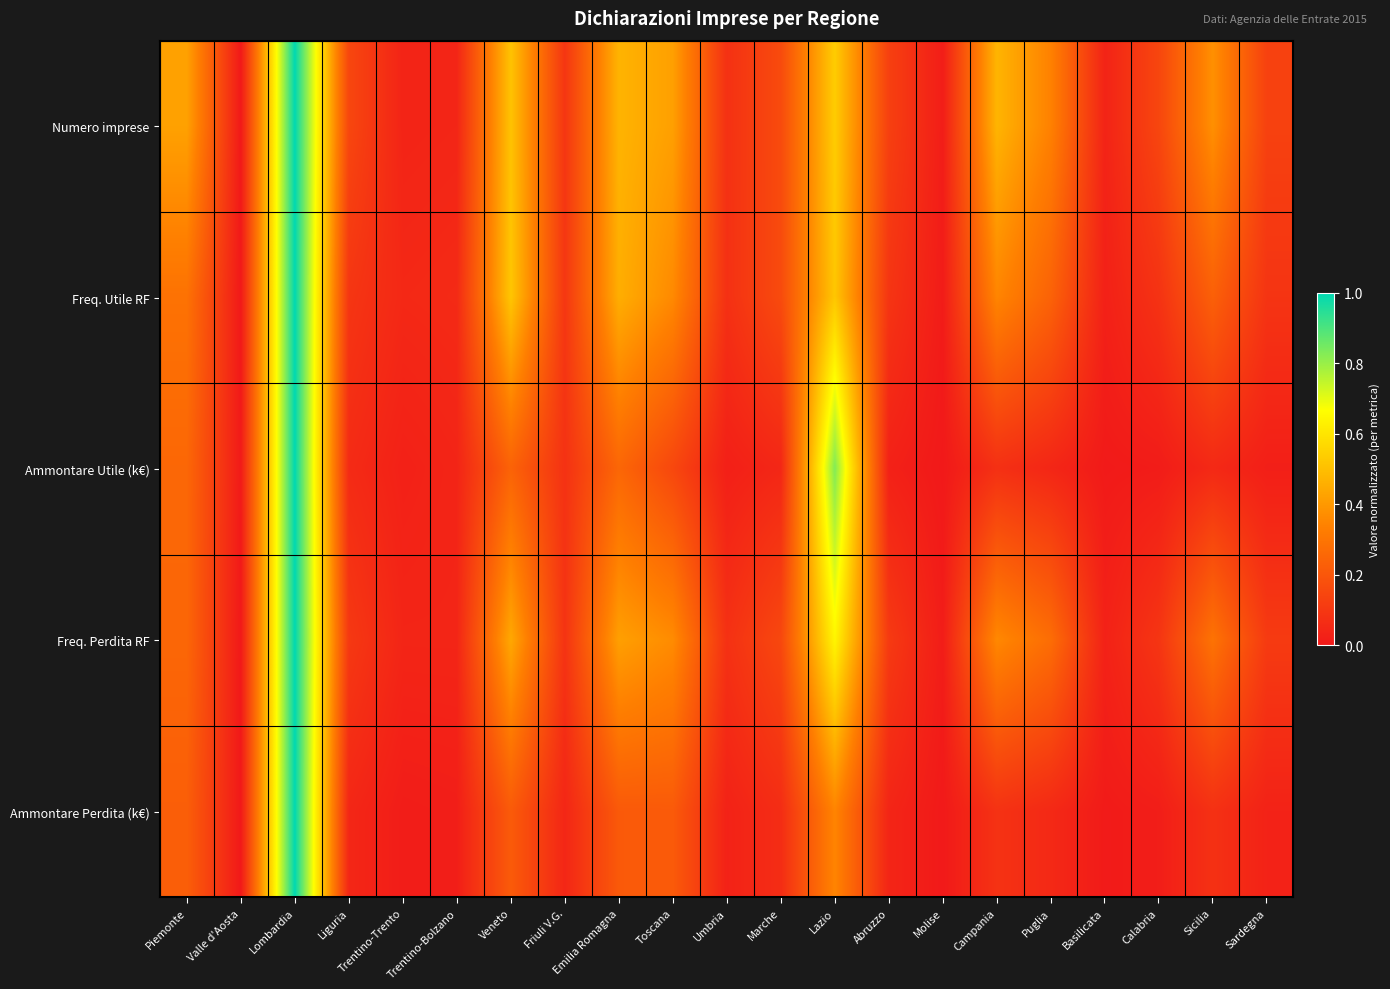

Which series has the largest total across all categories?

Numero imprese